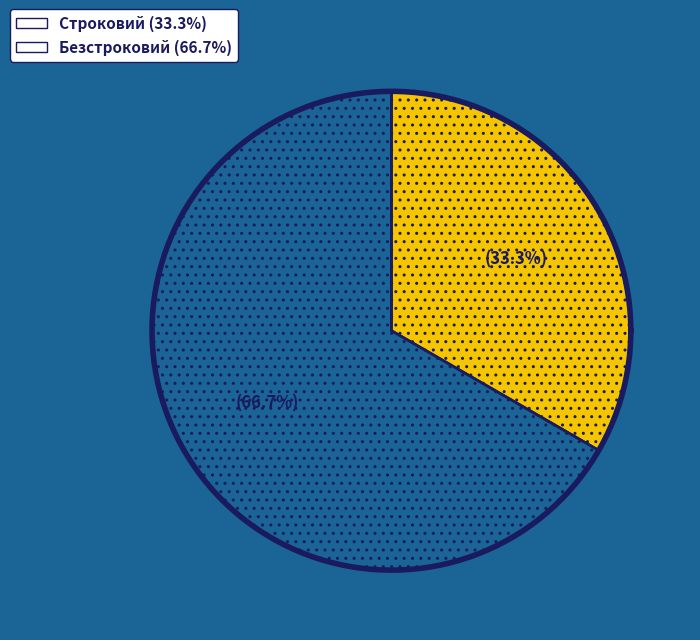

Count the number of slices in the pie.

2